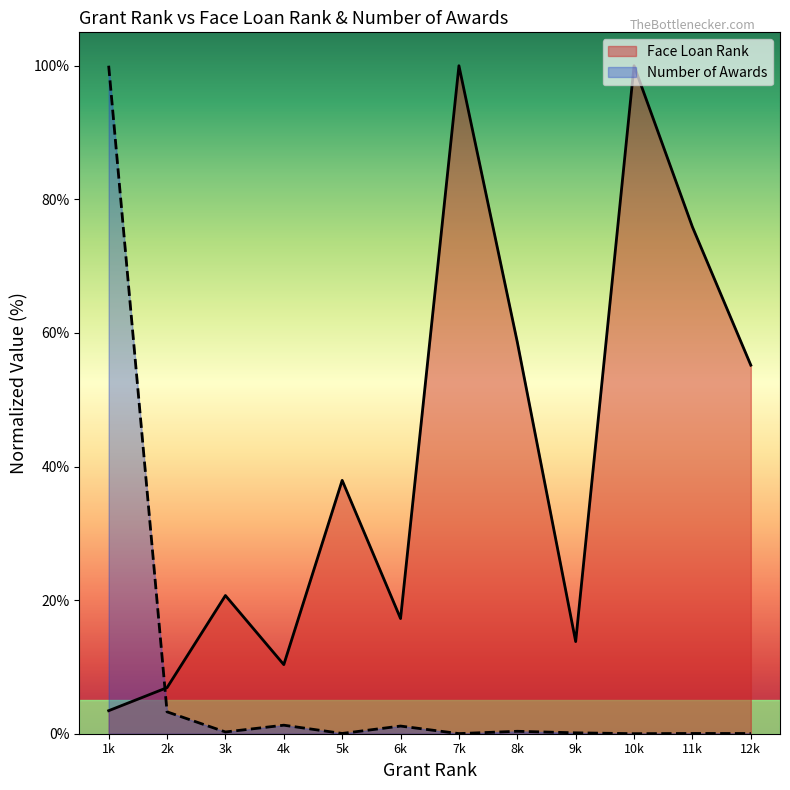

Between 5k and 12k, which series saw the biggest shift?

Face Loan Rank